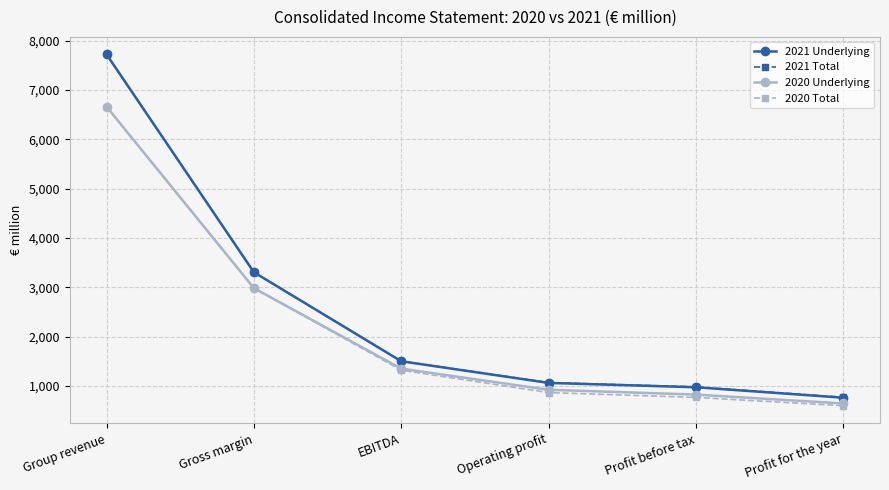

What is the total value across all series at EBITDA?

5684